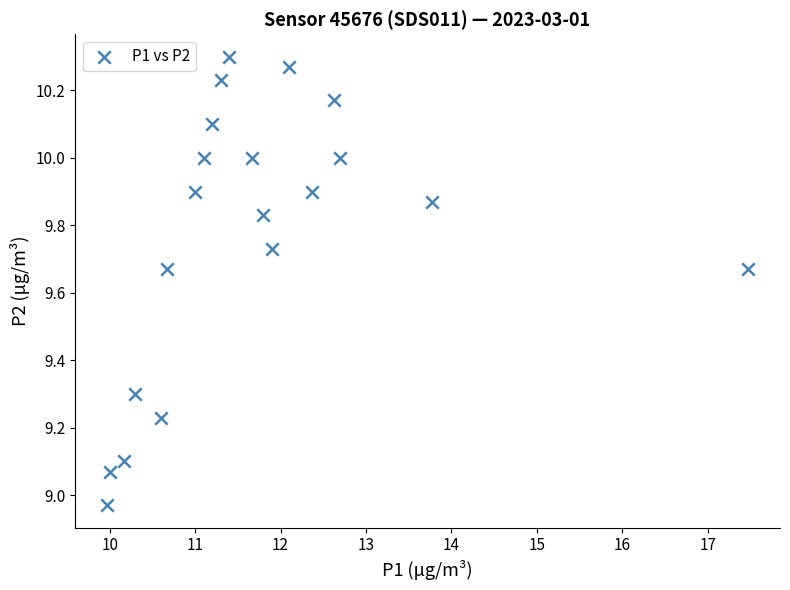

What is the range of X values (max minus min)?

7.5